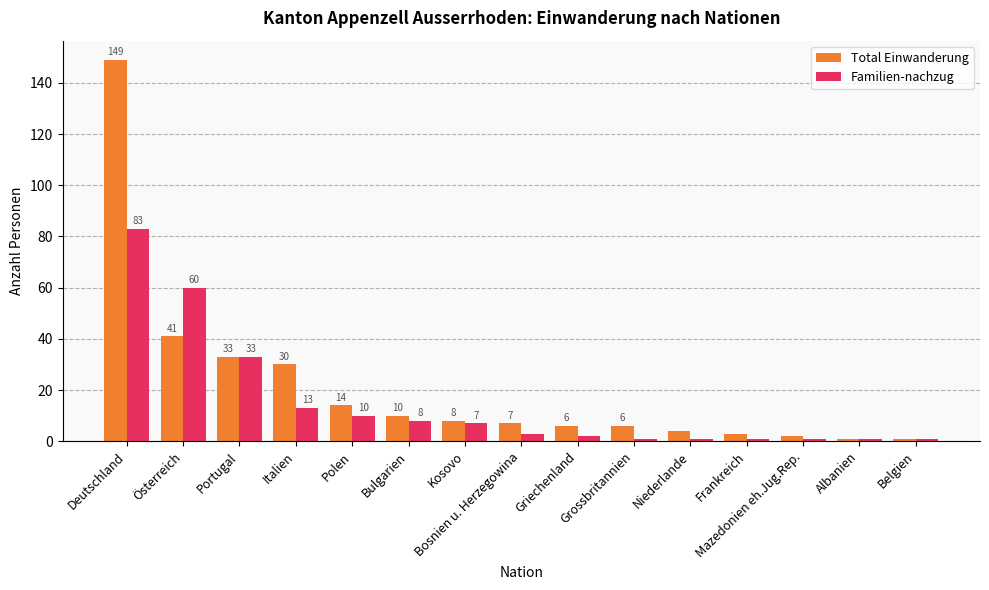

What is the minimum value shown in the chart?

1